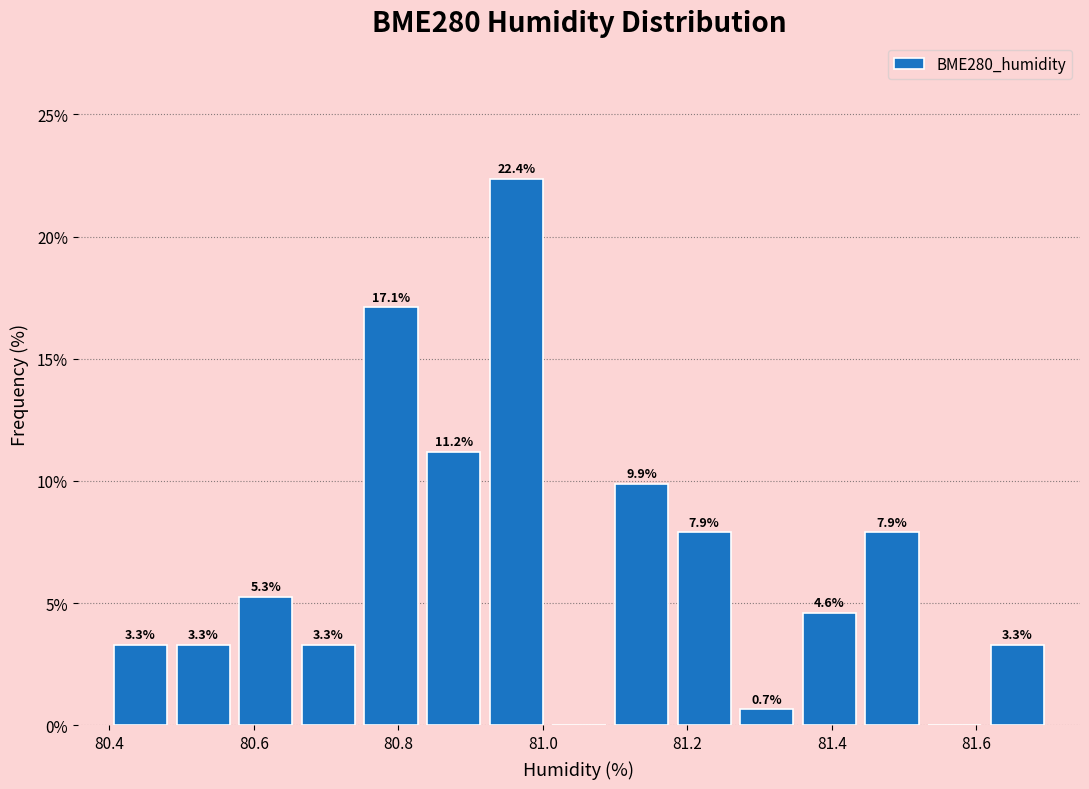

Which range on the x-axis has the tallest bar?

80.92 to 81.00